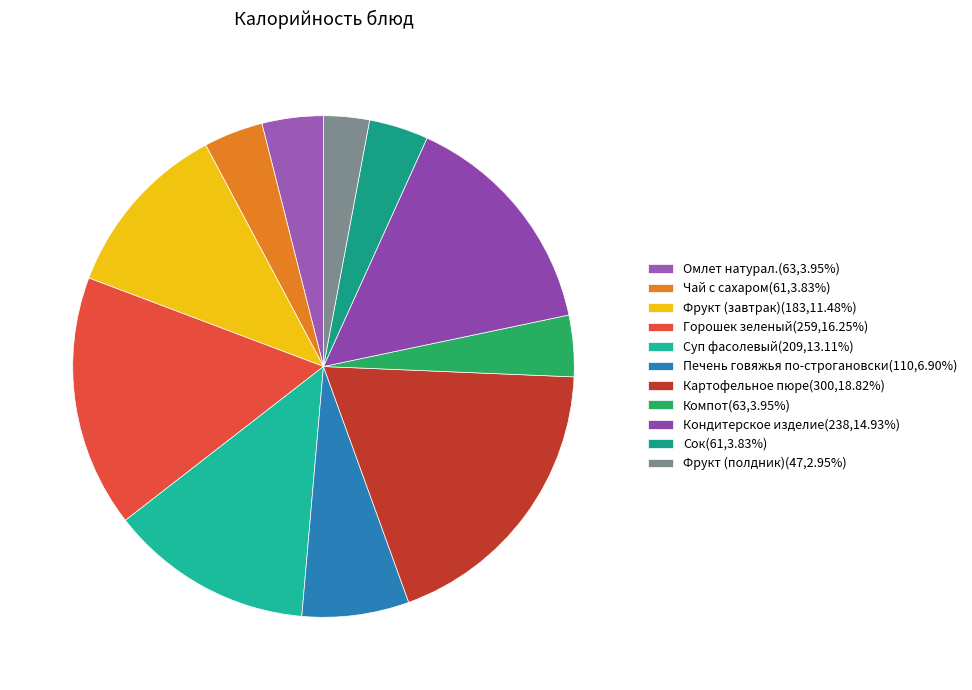

The Картофельное пюре slice represents 19% of the pie. True or false?

True